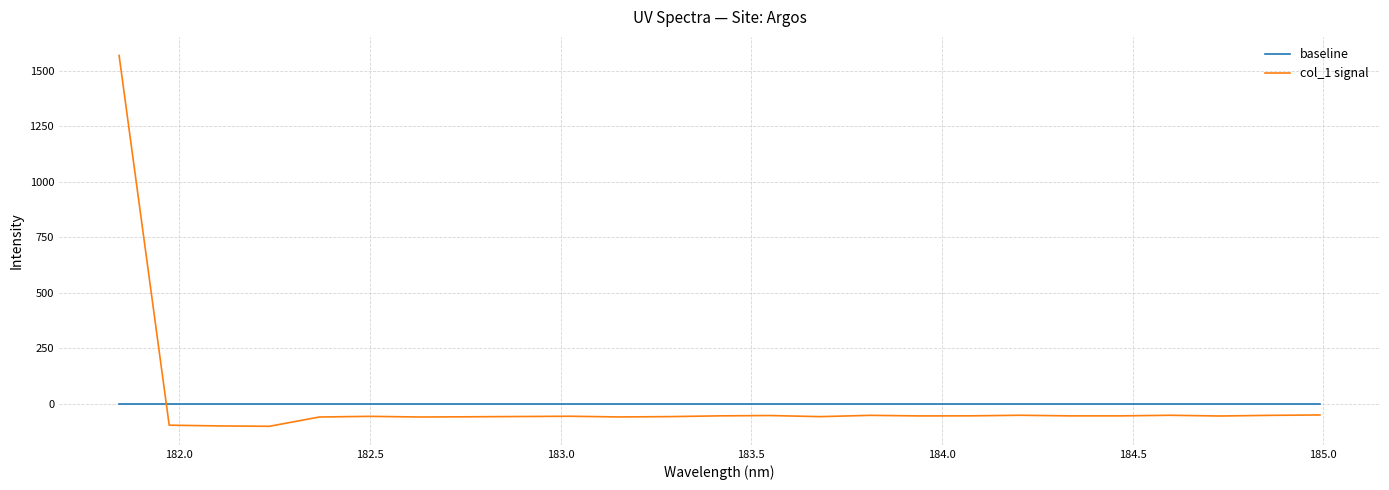

What is the smallest value displayed?

-101.9